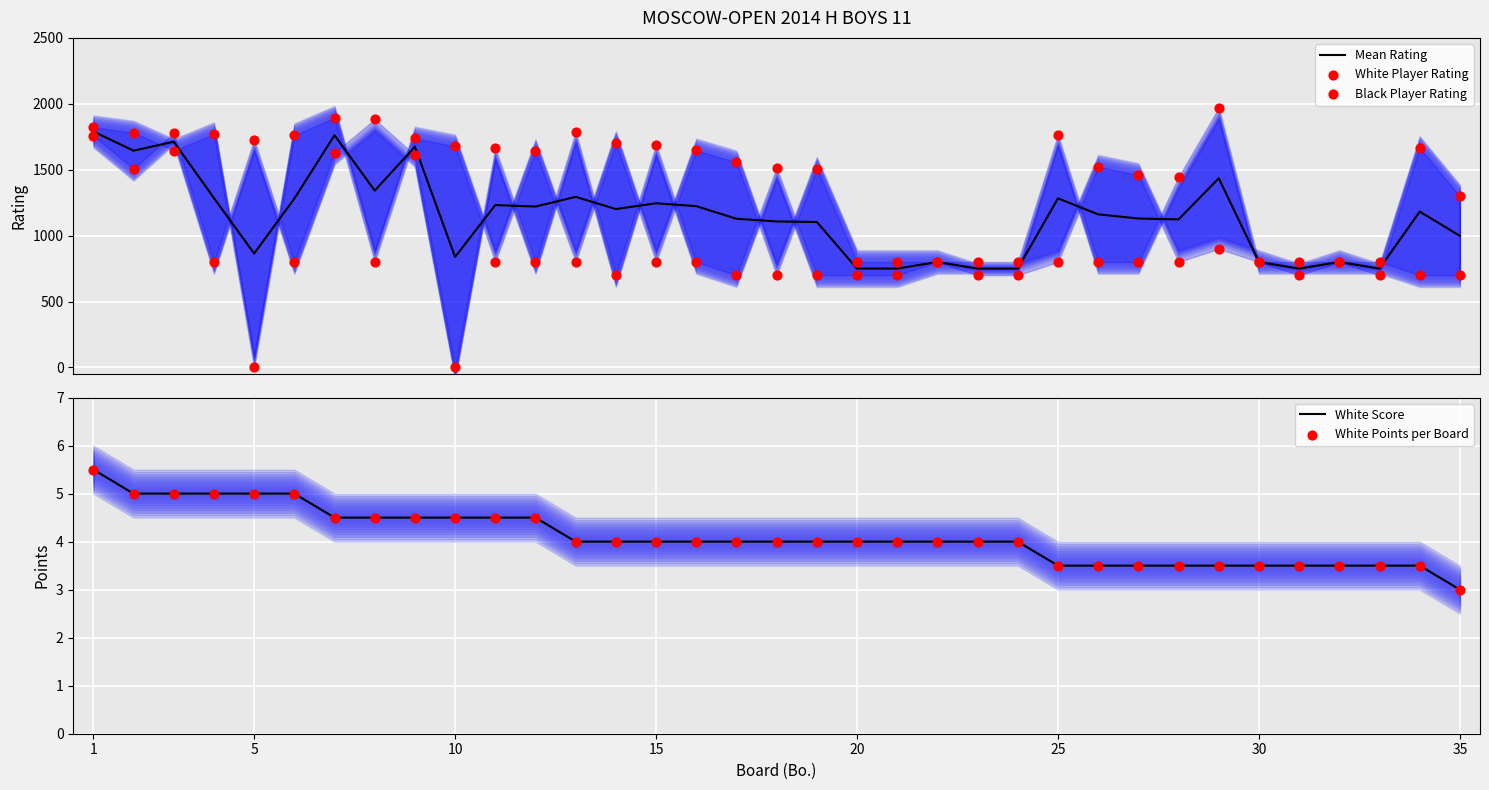

What is the total value across all series at 18?

3318.5